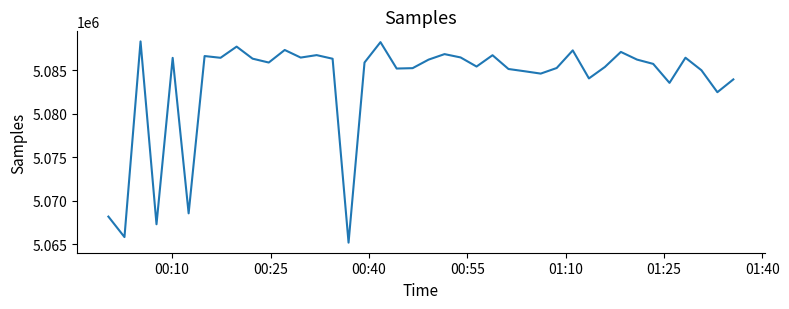

What is the difference between the maximum and minimum values?

23143